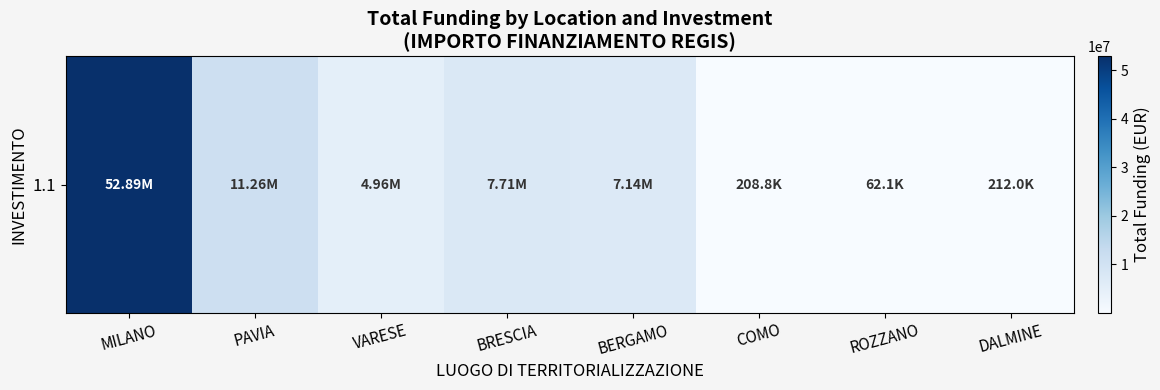

What is the difference between the values at VARESE and ROZZANO?

4894994.6